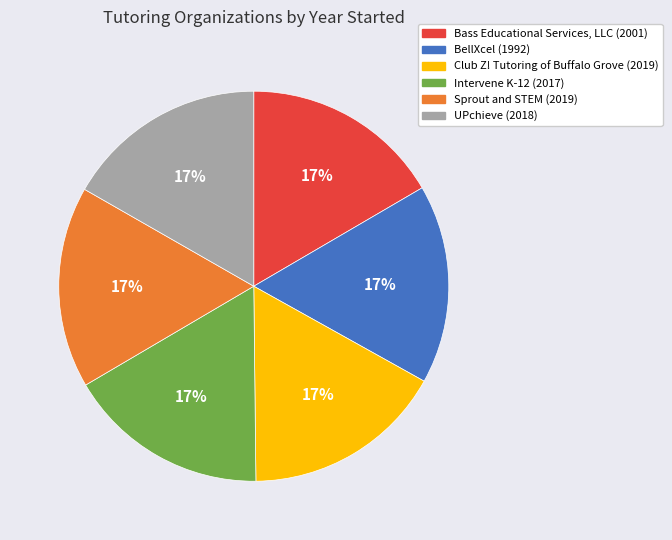

What percentage is the BellXcel slice, to the nearest percent?

17%